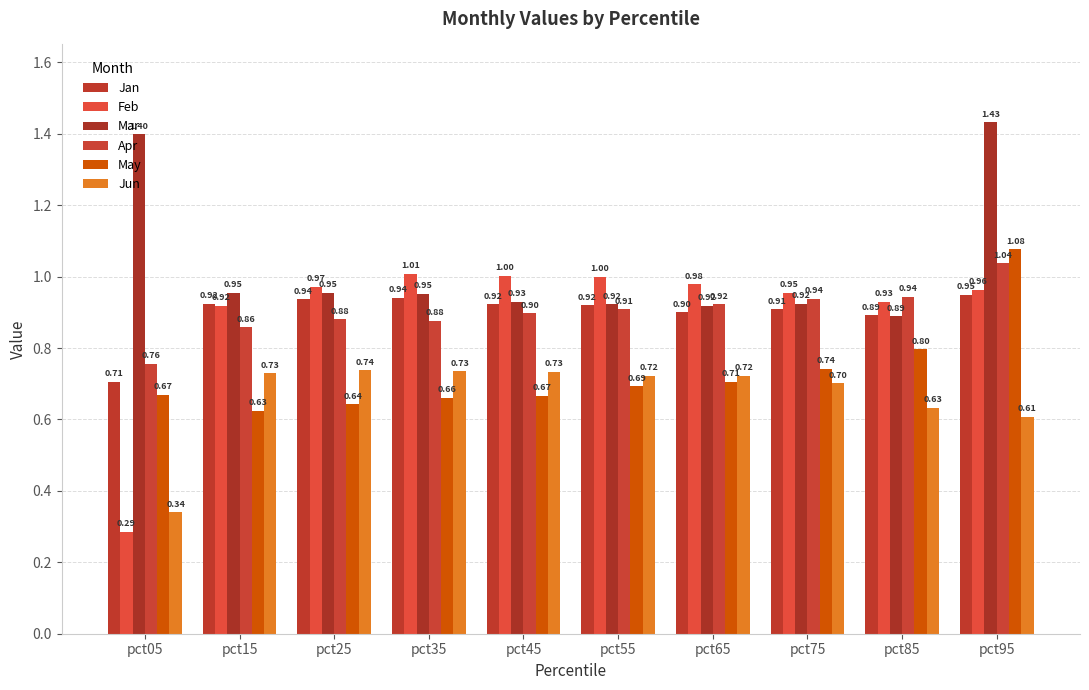

Read the Mar value at pct05.

1.4